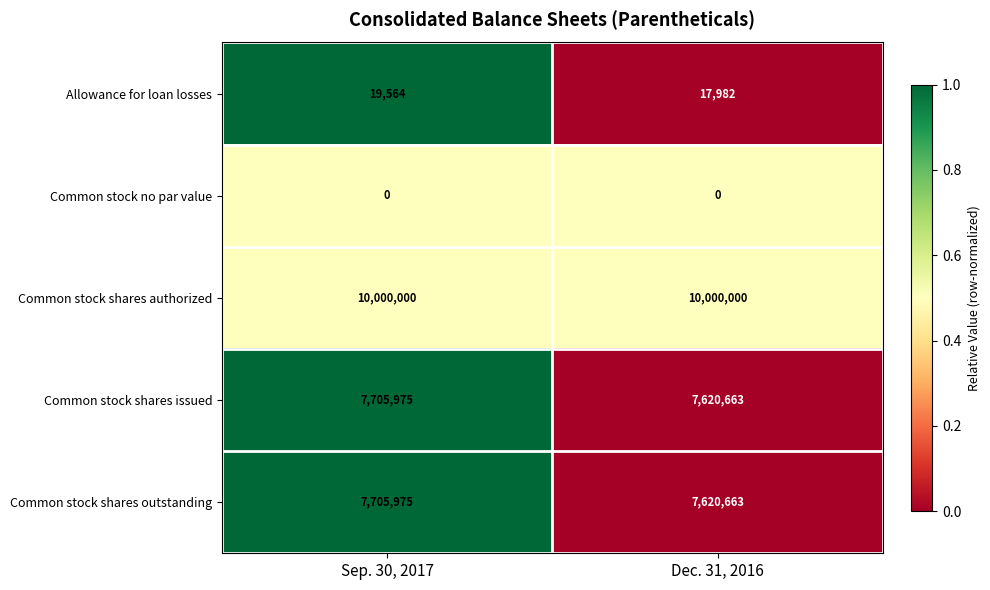

What value does the Common stock shares authorized series have at Sep. 30, 2017?

10000000